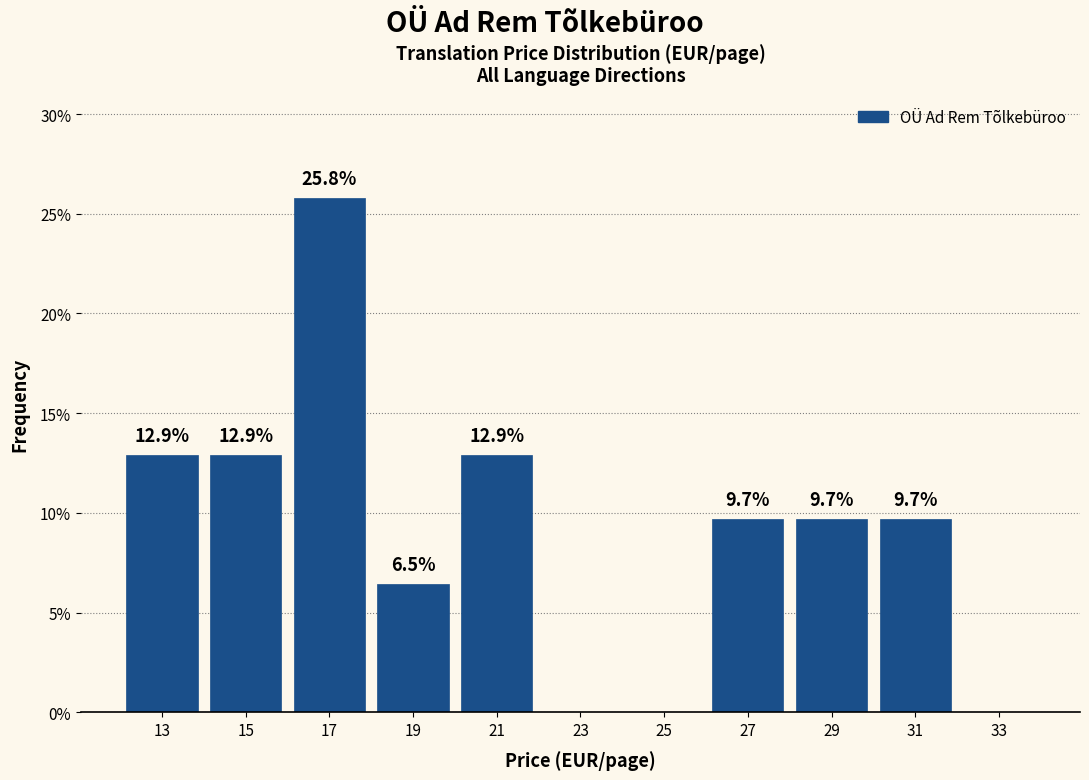

Which range on the x-axis has the tallest bar?

16 to 18